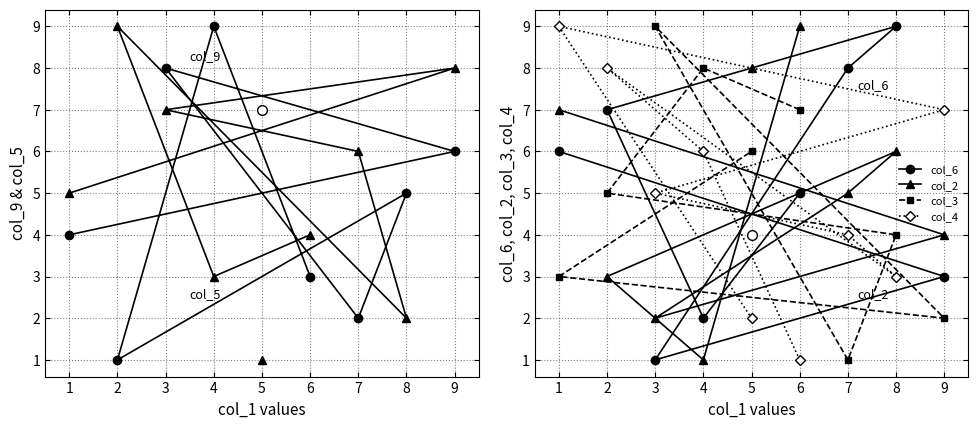

Is it true that col_2 equals 5 at 7?

True